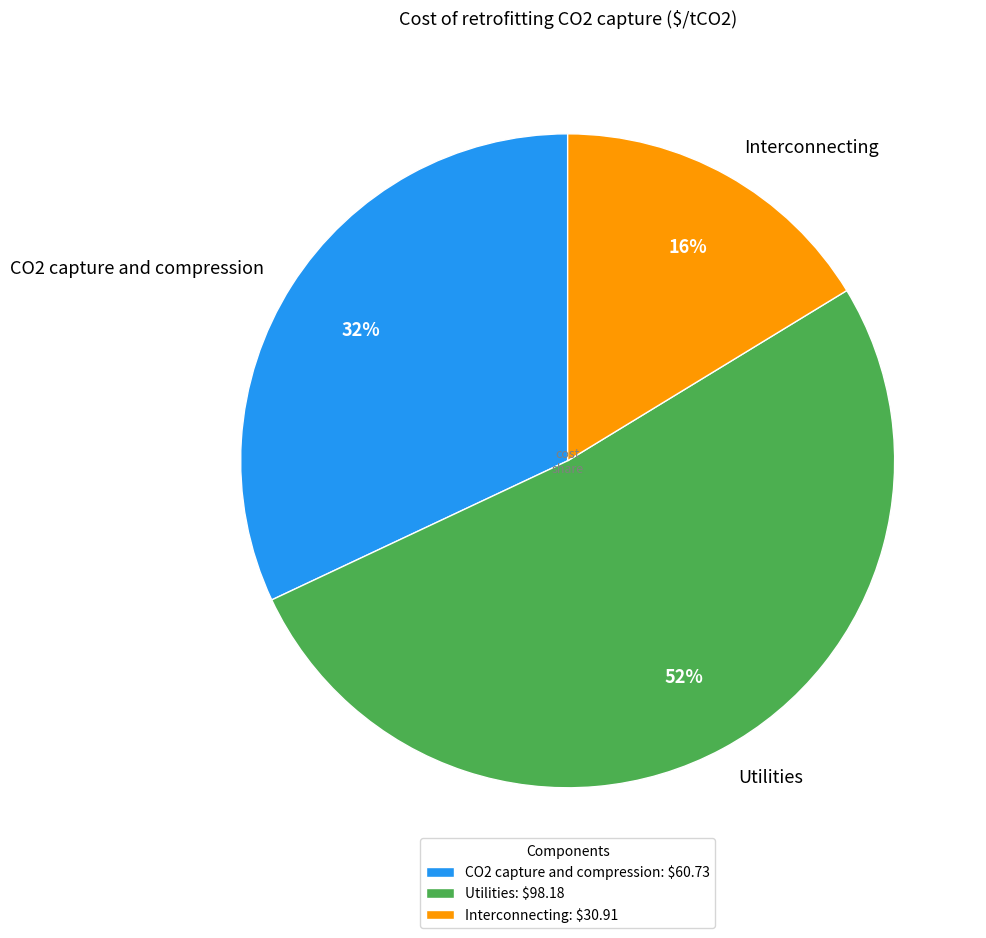

Between Utilities and Interconnecting, which is larger?

Utilities